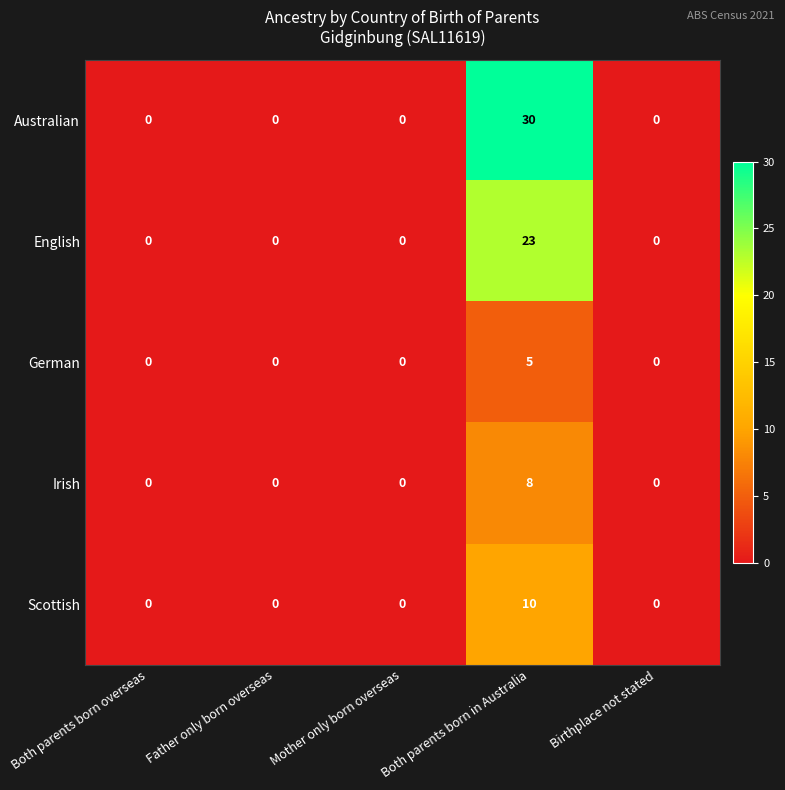

Is the value of Irish at Both parents born in Australia greater than the value of English at Both parents born in Australia?

No